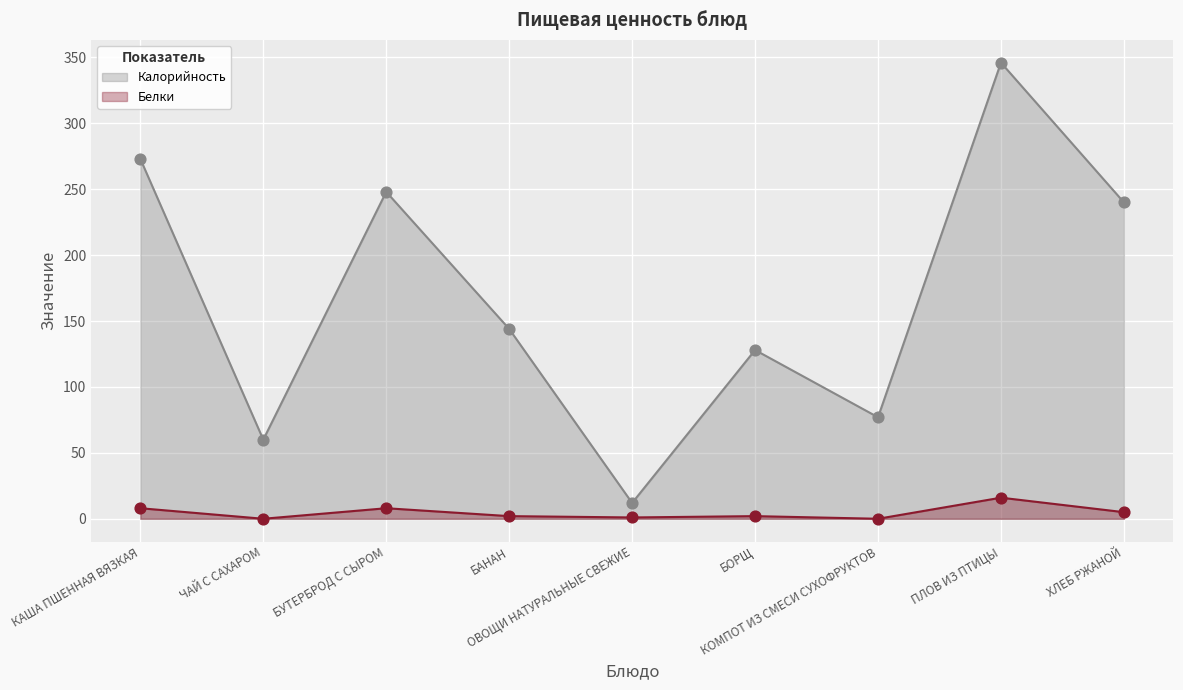

Which series contains the lowest Y value?

Белки